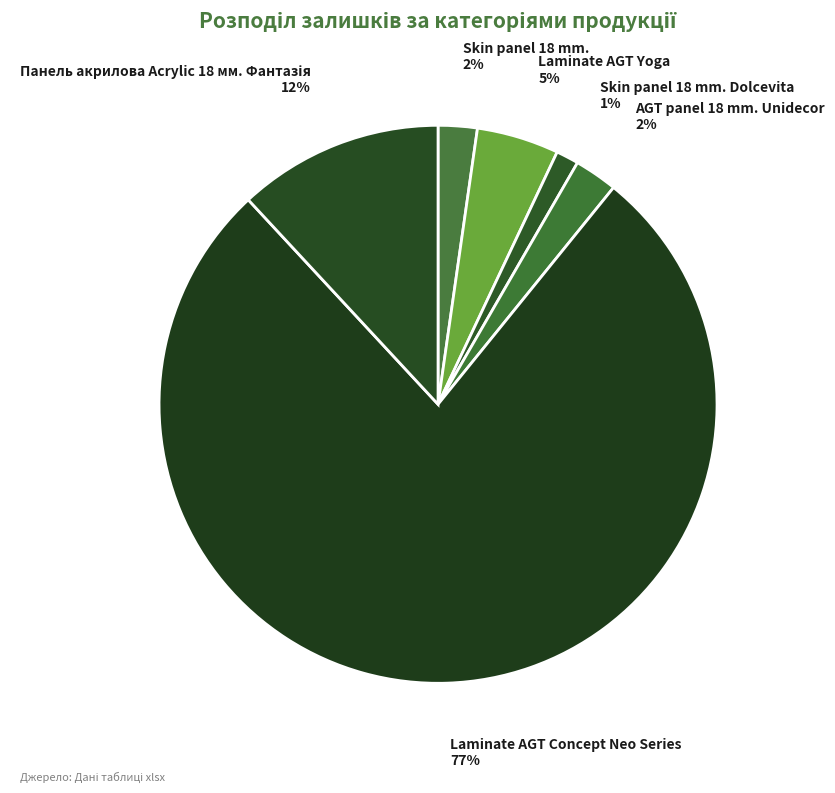

Do Skin panel 18 mm. Dolcevita and Laminate AGT Concept Neo Series together represent more than half of the pie?

Yes